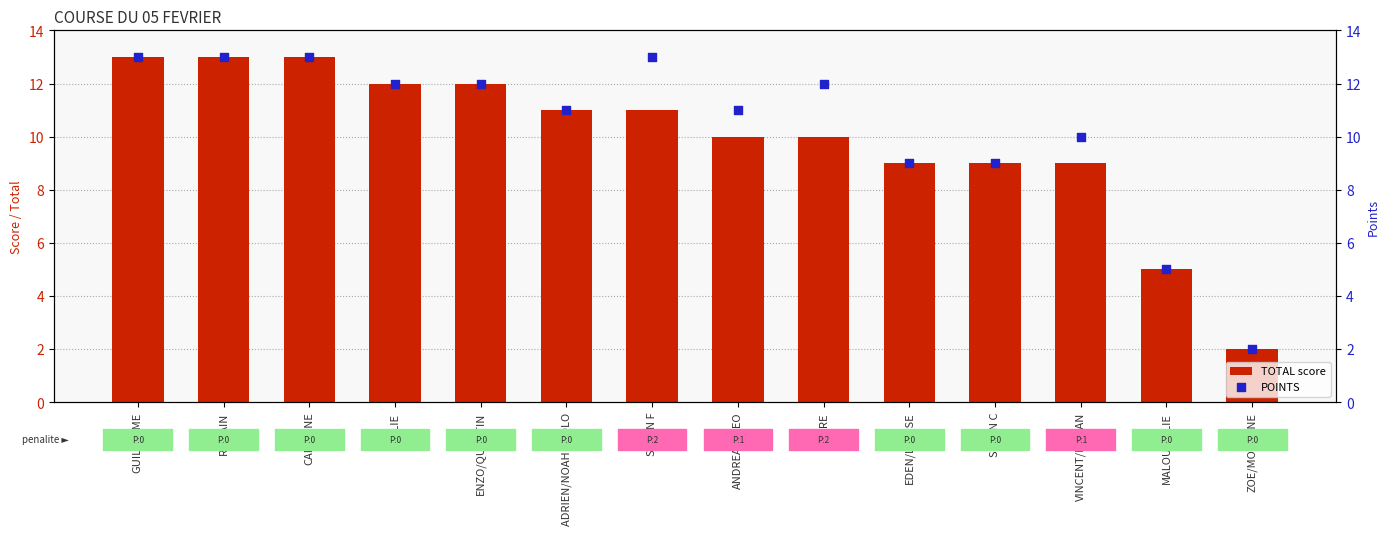

Which series has the largest Y range (max minus min)?

TOTAL score